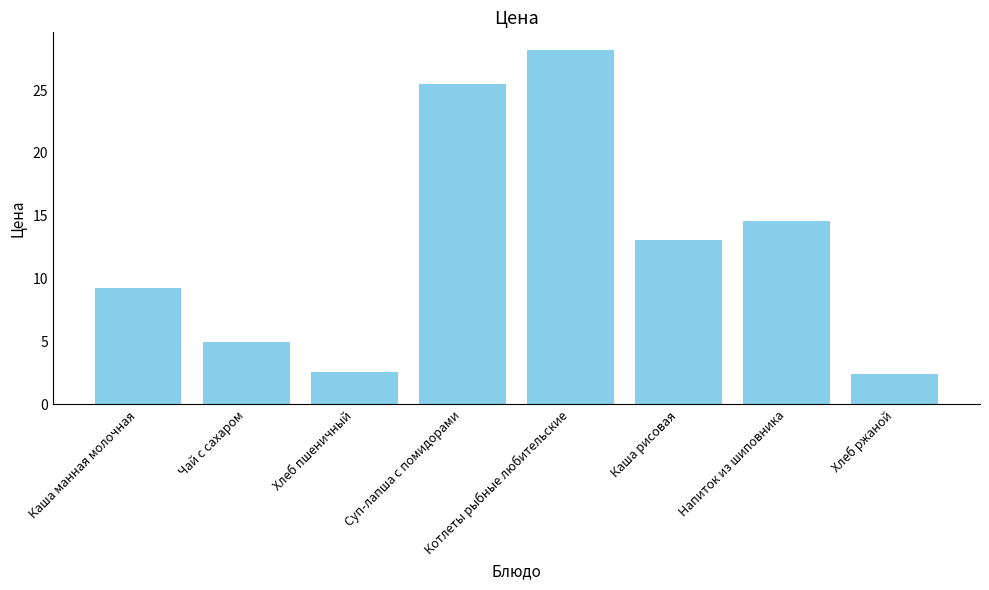

Is it true that the value at Чай с сахаром is 5.0?

True